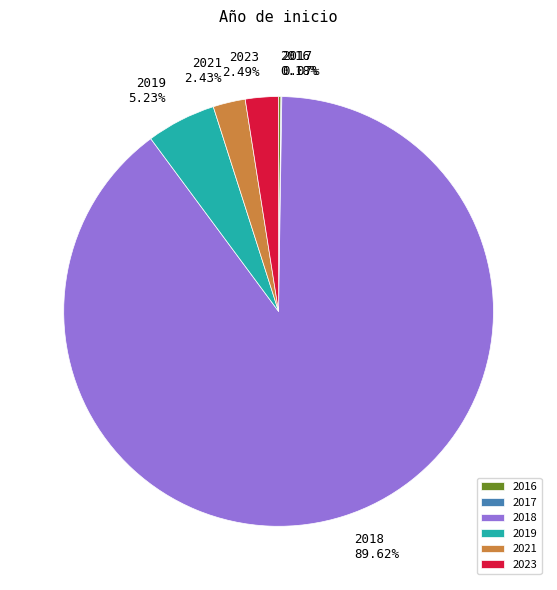

Between 2023 and 2019, which is larger?

2019